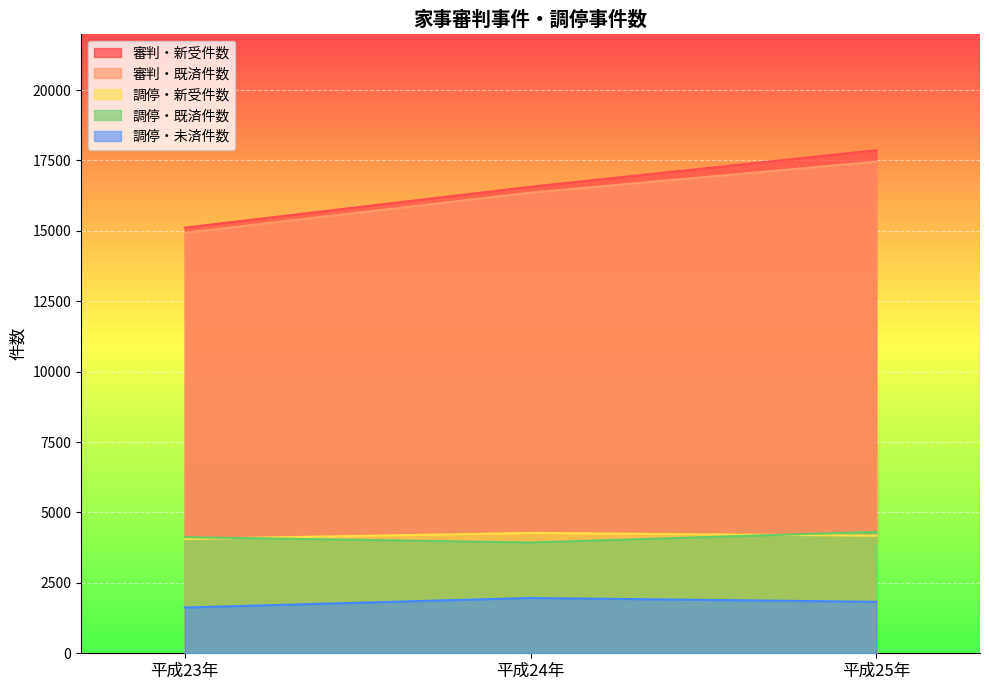

How many 審判・既済件数 values are between 14932 and 17459?

3